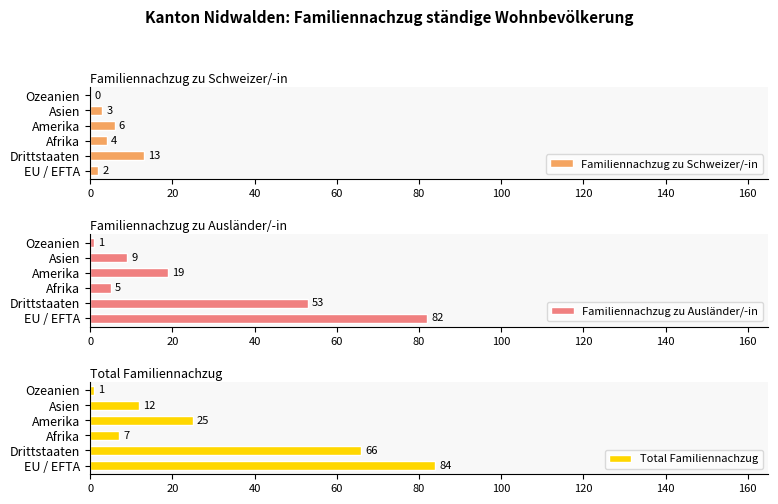

The Familiennachzug zu Schweizer/-in series shows 4 at Afrika. True or false?

True